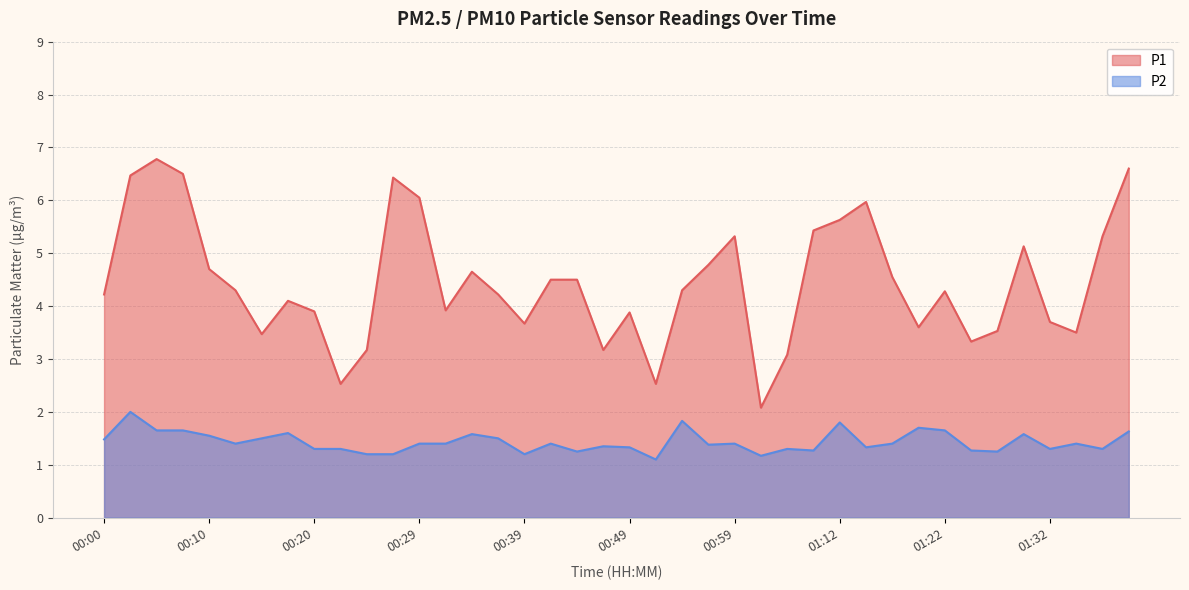

What is the sum of the P1 values at 01:09 and 00:54?

9.7